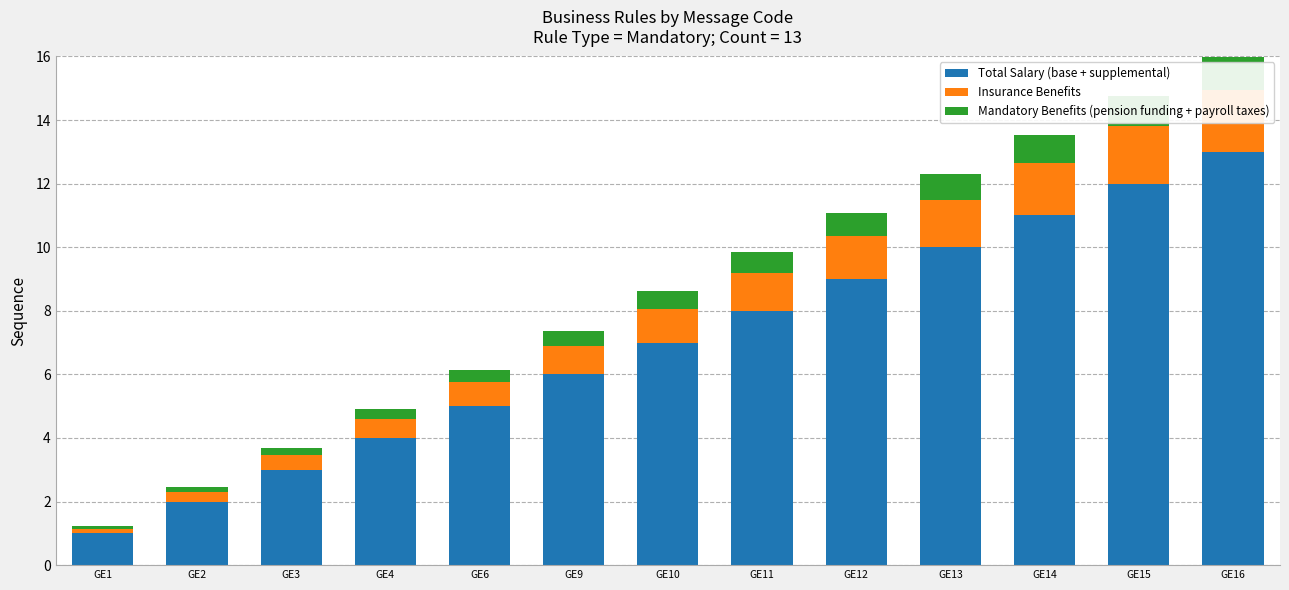

Which series has the widest spread of values?

Total Salary (base + supplemental)